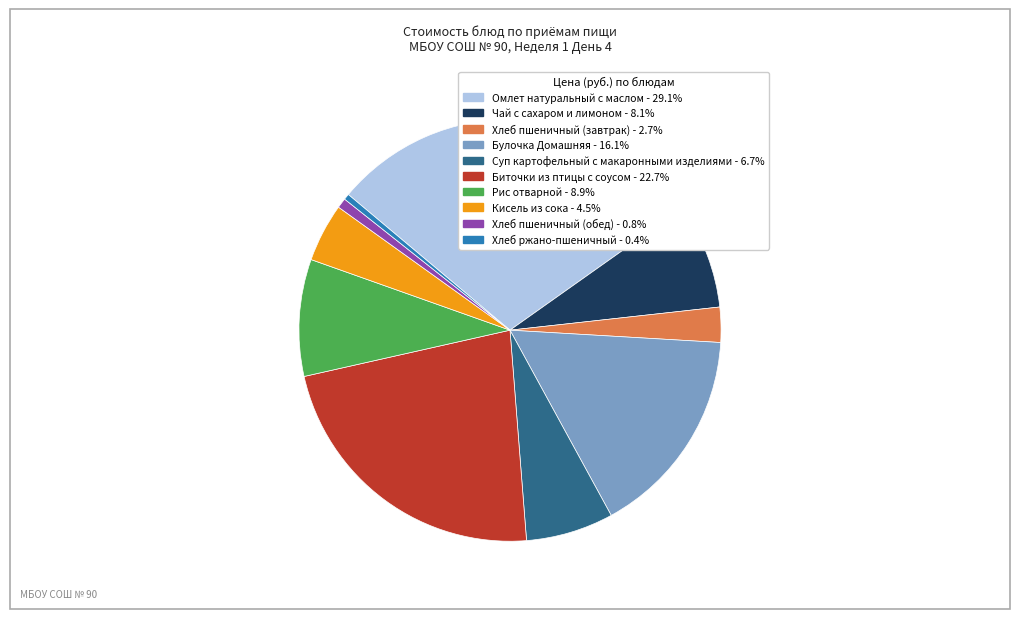

Is the sum of Кисель из сока and Омлет натуральный с маслом greater than half?

No